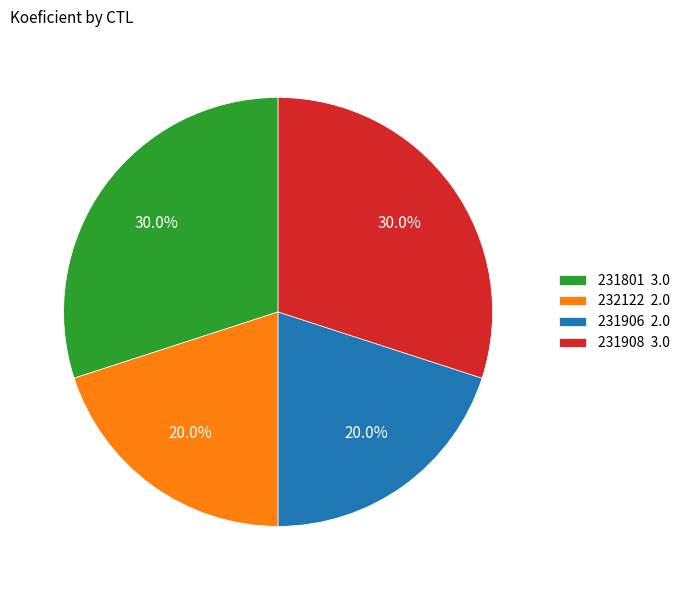

What percentage is the 231801 slice, to the nearest percent?

30%